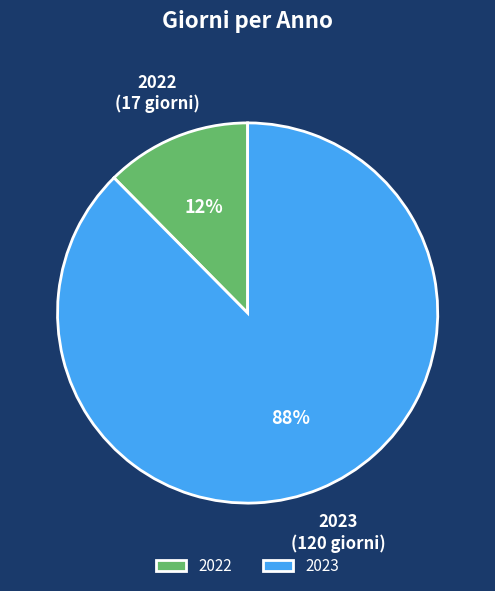

Which slice is the largest?

2023